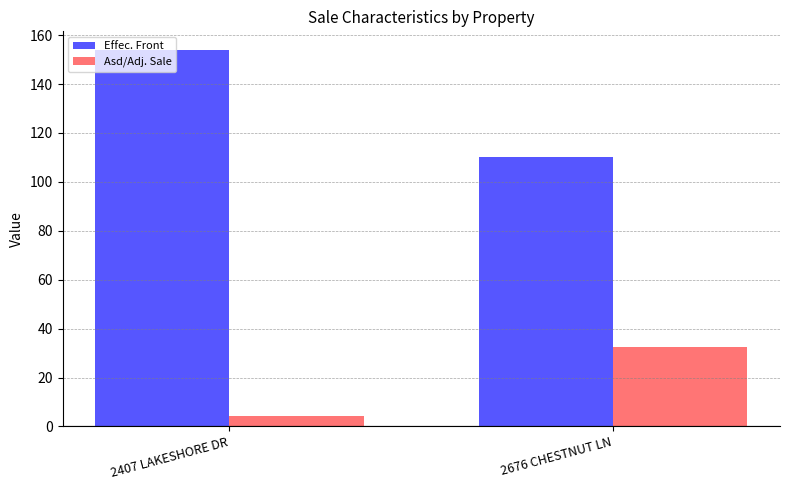

Is it true that Effec. Front equals 167.1 at 2676 CHESTNUT LN?

False